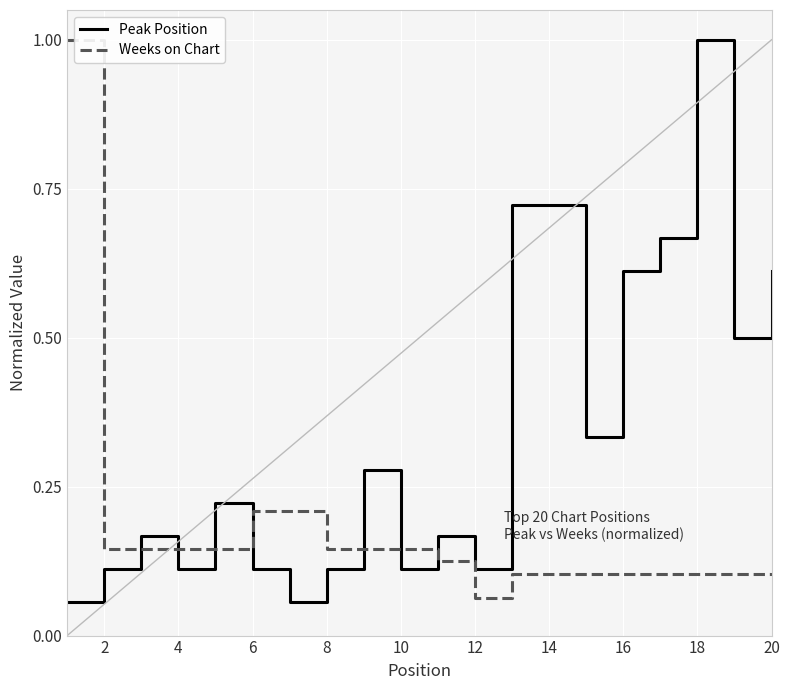

Which series has the largest total across all categories?

Peak Position